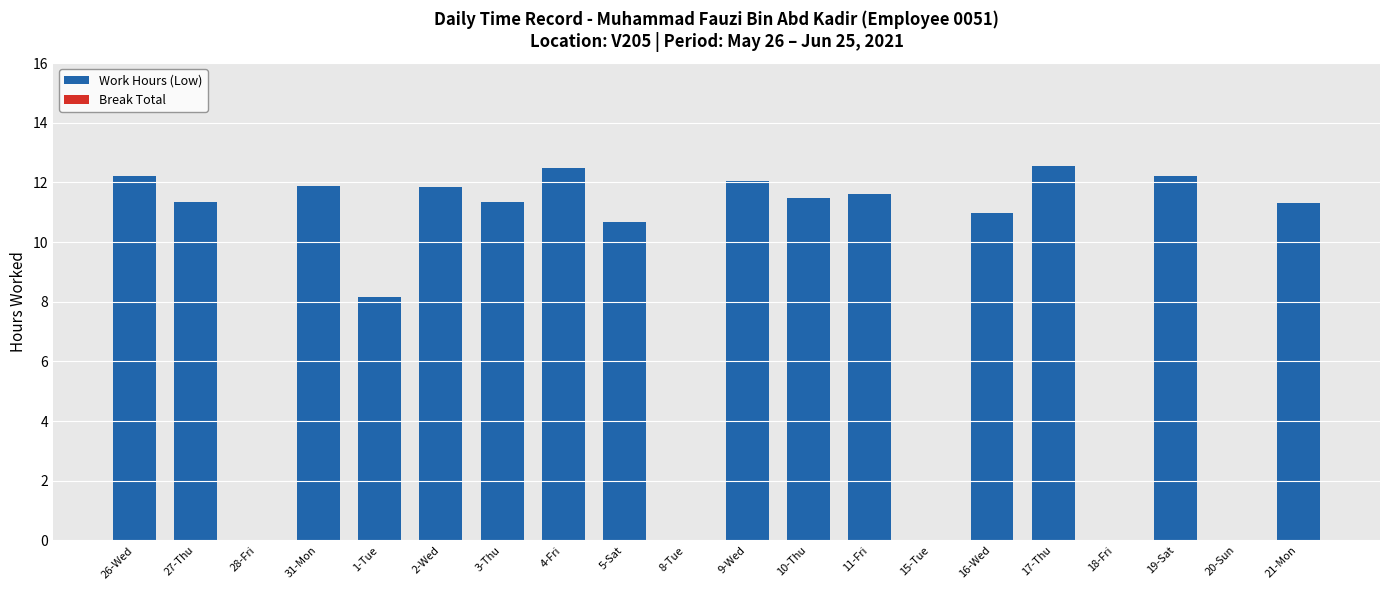

Are the bars horizontal?

No